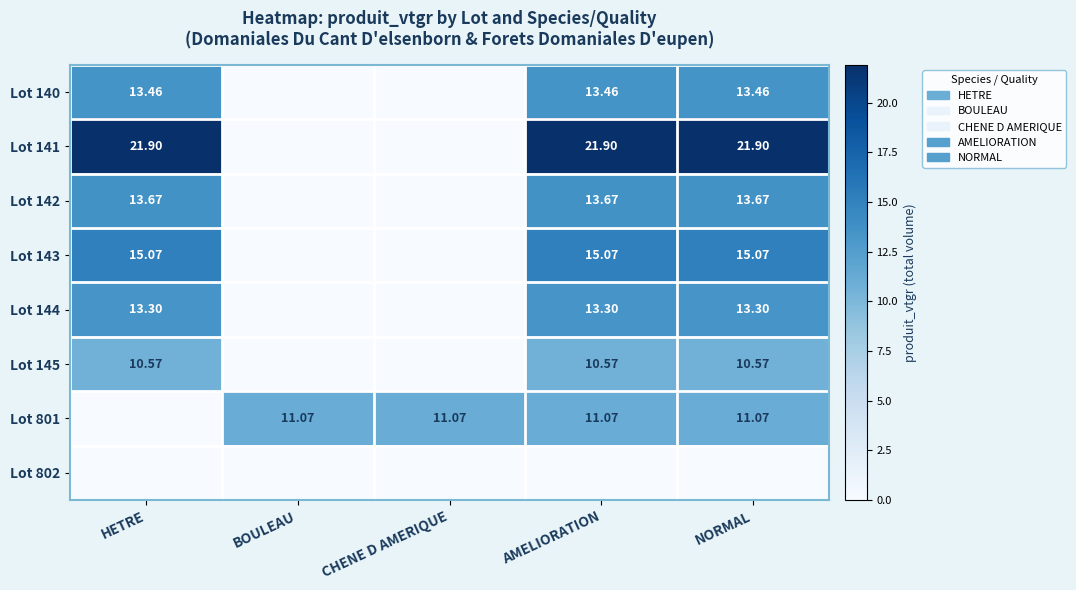

Is the value of Lot 801 at BOULEAU greater than the value of Lot 144 at NORMAL?

No